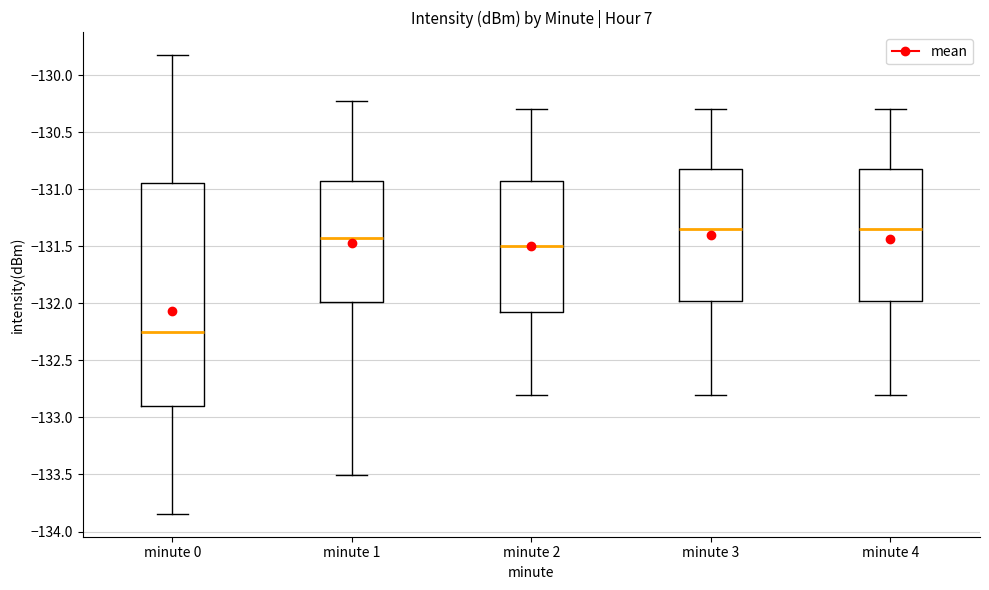

Reading left to right, read every box against the y-axis: the position of its median line, the range the box covers, and the ends of its whiskers. The values are not printed on the chart, so give them approximately, as read against the axis.

minute 0: median -132.25, box -132.90 to -130.95, whiskers -133.85 to -129.85
minute 1: median -131.45, box -132.00 to -130.90, whiskers -133.50 to -130.20
minute 2: median -131.50, box -132.05 to -130.90, whiskers -132.80 to -130.30
minute 3: median -131.35, box -131.95 to -130.80, whiskers -132.80 to -130.30
minute 4: median -131.35, box -131.95 to -130.80, whiskers -132.80 to -130.30